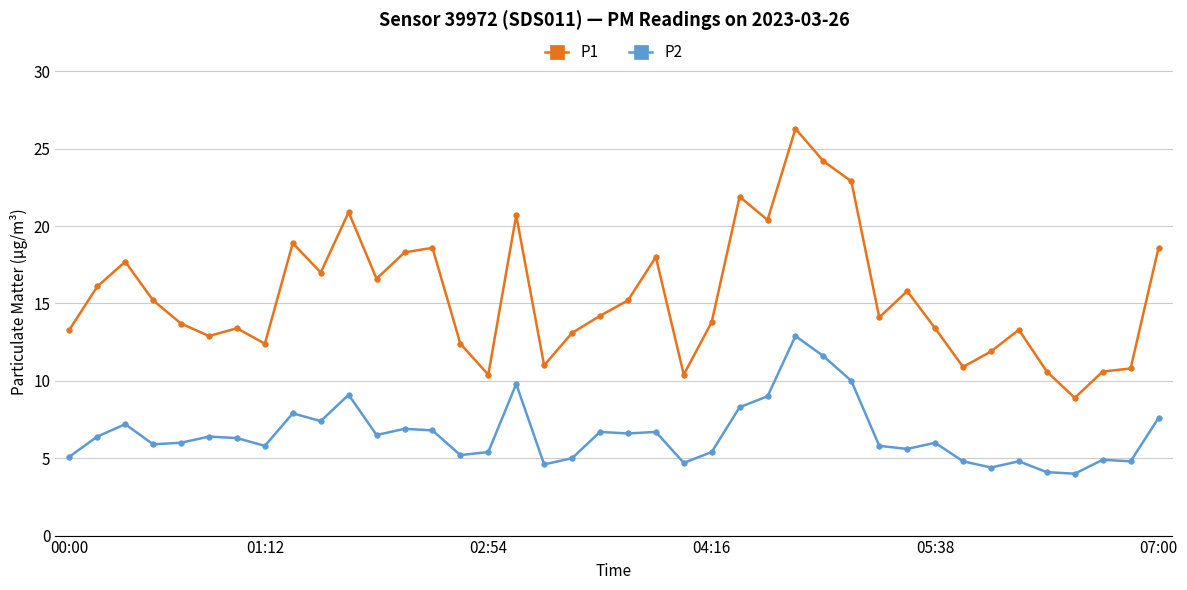

True or false: P1 and P2 intersect in this chart.

False